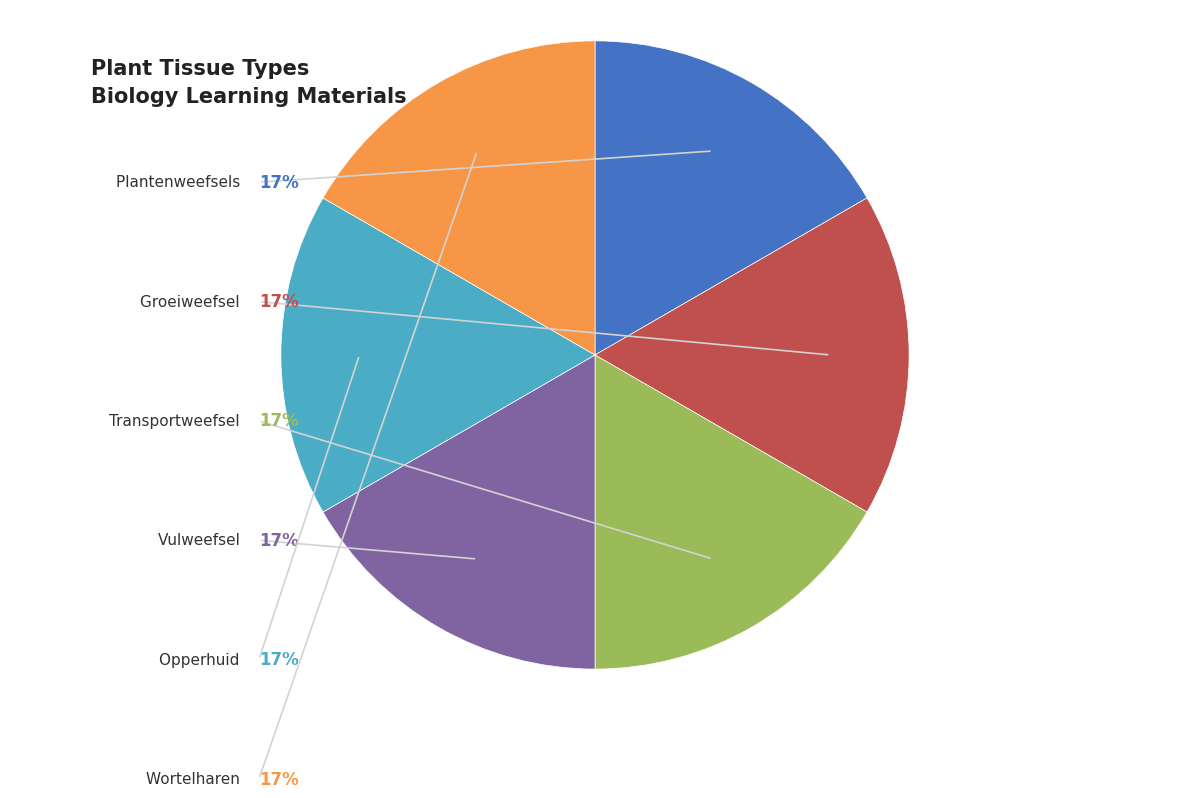

Is there a majority slice in this chart?

No